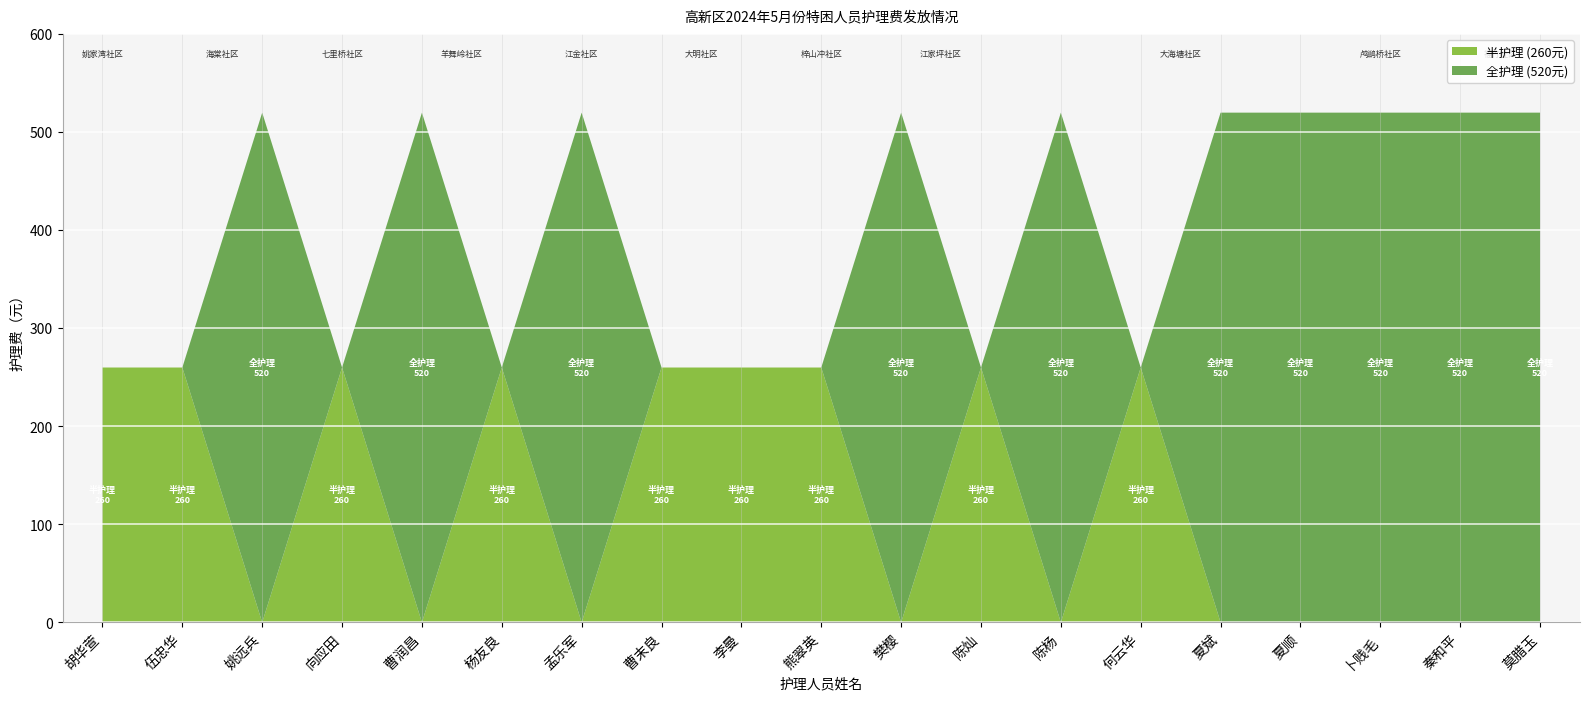

Reading left to right, list all the values displayed in this chart.

半护理: 260	260	0	260	0	260	0	260	260	260	0	260	0	260	0	0	0	0	0
全护理: 0	0	520	0	520	0	520	0	0	0	520	0	520	0	520	520	520	520	520